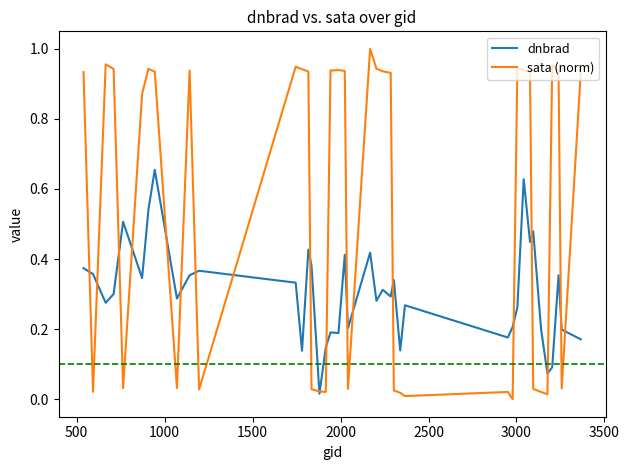

Rank the series by their average value, from highest to lowest.

sata (norm), dnbrad